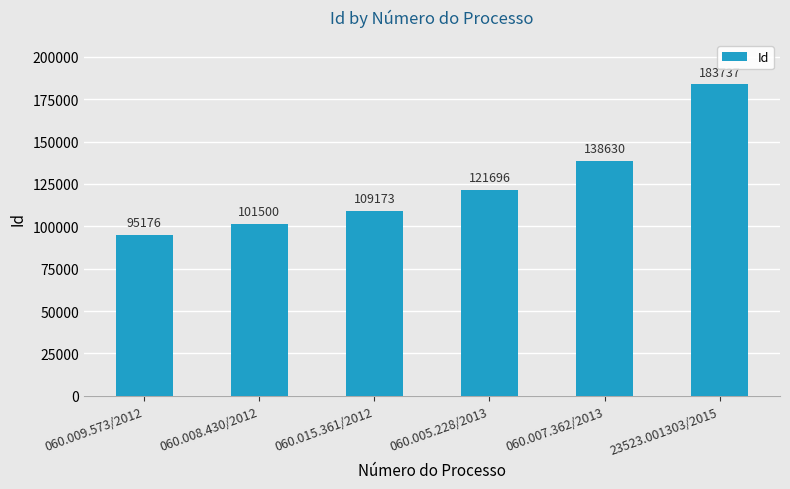

True or false: the data shows 44864 at 23523.001303/2015.

False